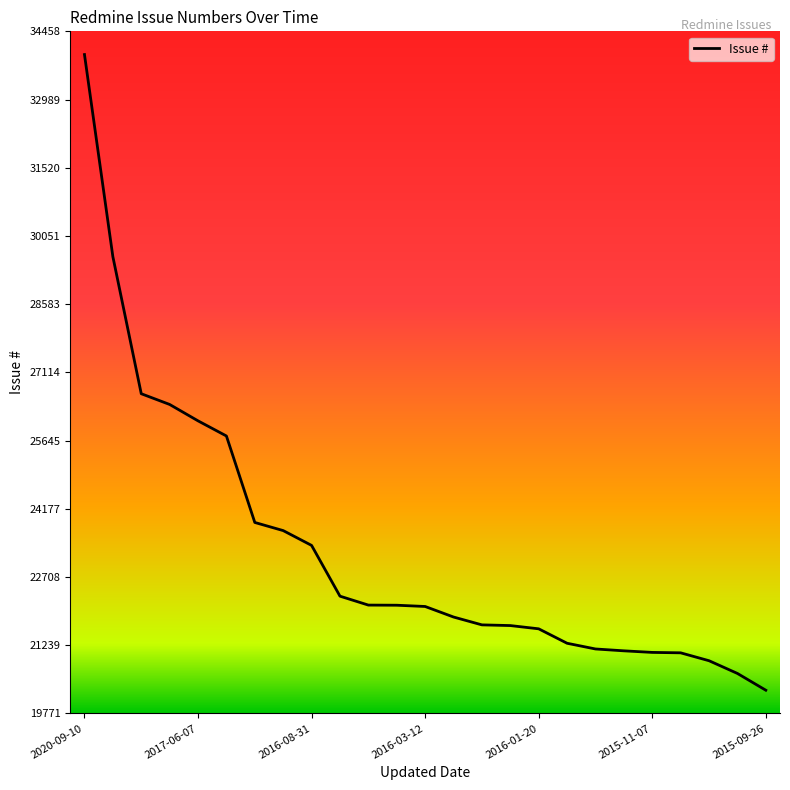

Is this an area chart (filled region under the line)?

No